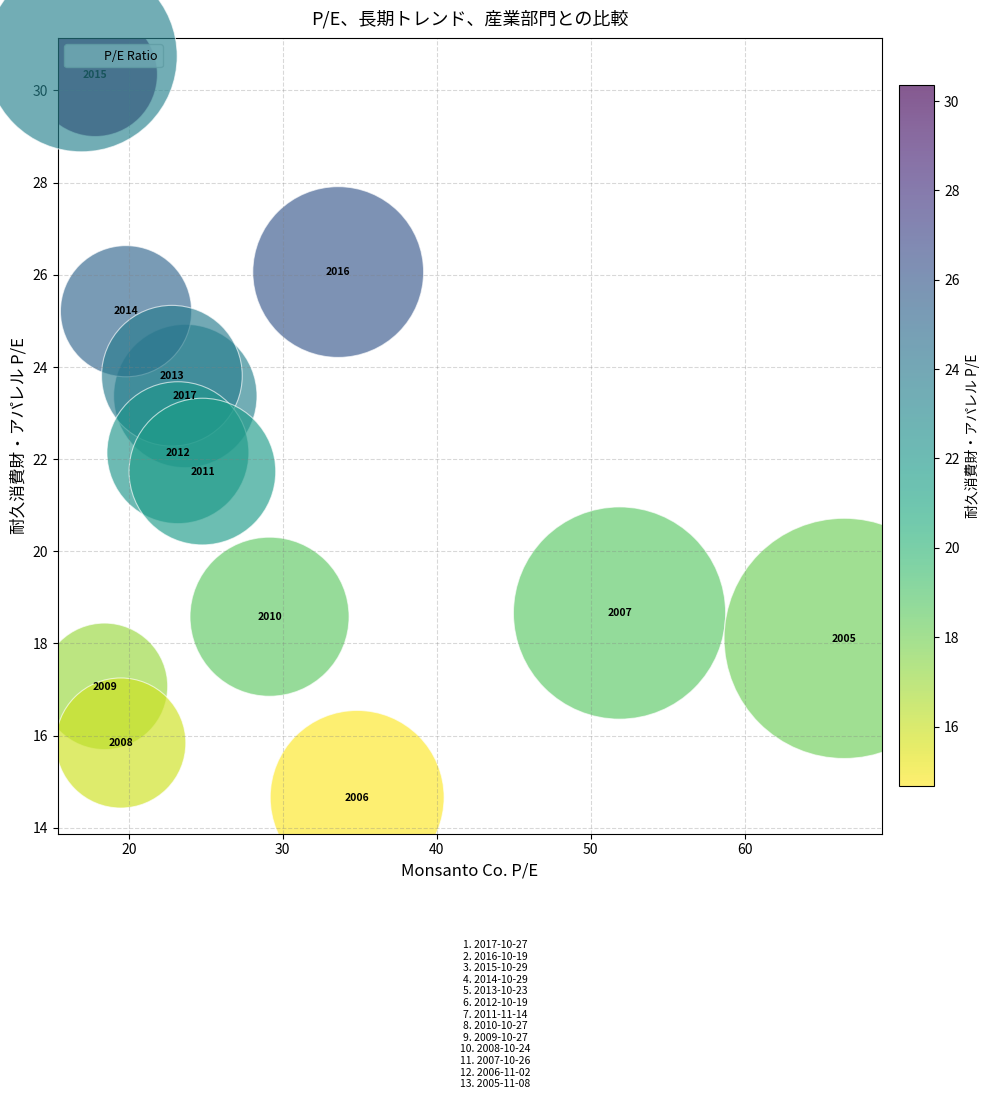

What is the range of X values (max minus min)?

48.6